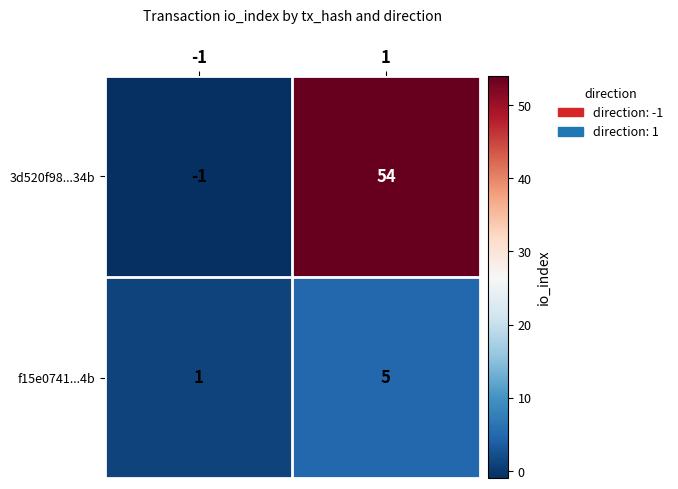

How many data points in f15e0741...4b are less than 5?

1